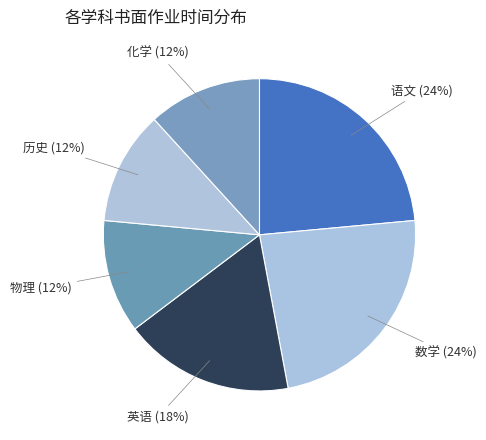

Between 数学 and 历史, which is larger?

数学